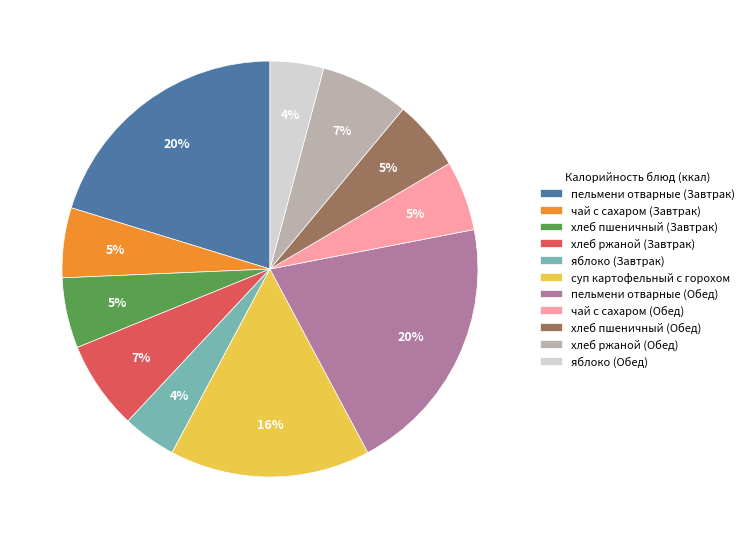

True or false: хлеб пшеничный (Завтрак) accounts for 5% of the total.

True